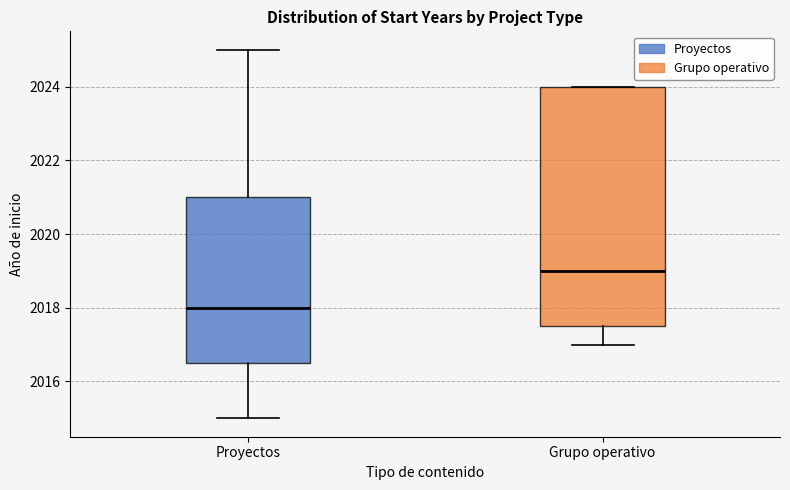

Which box has the highest median line?

Grupo operativo